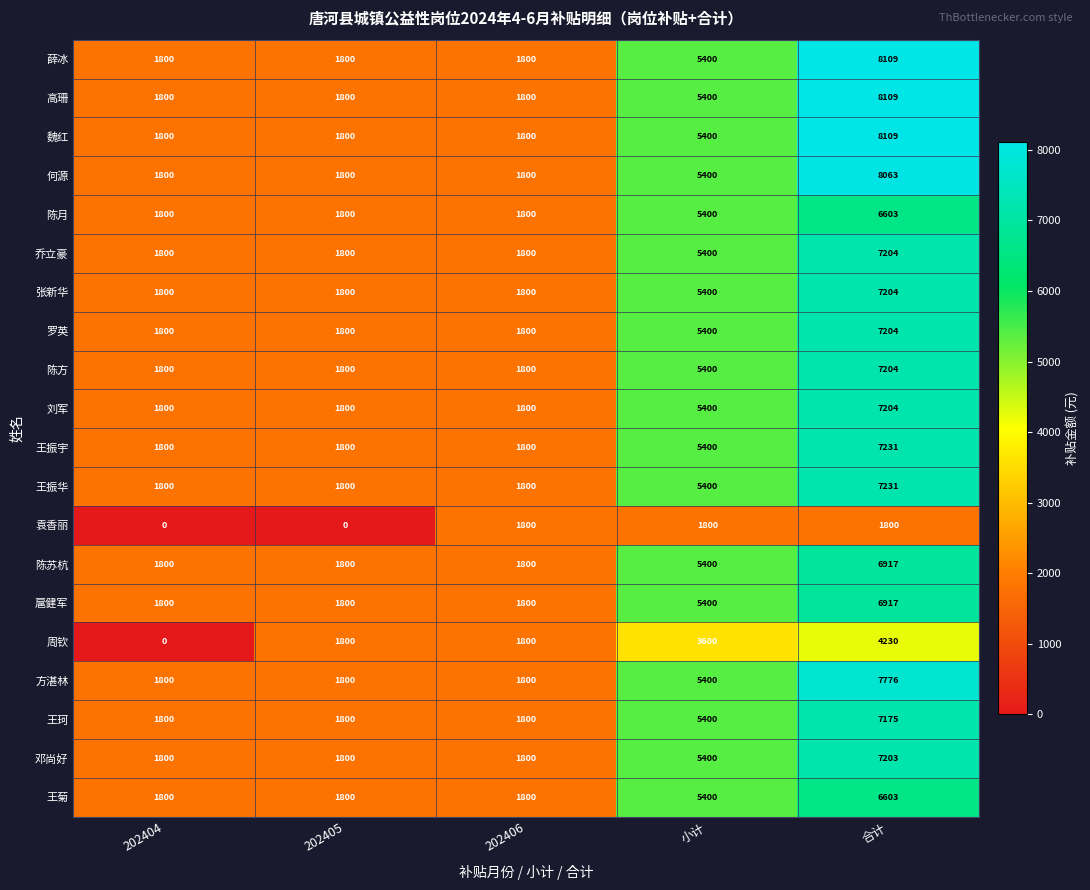

Is the value of 陈苏杭 at 小计 greater than the value of 王振宇 at 202405?

Yes